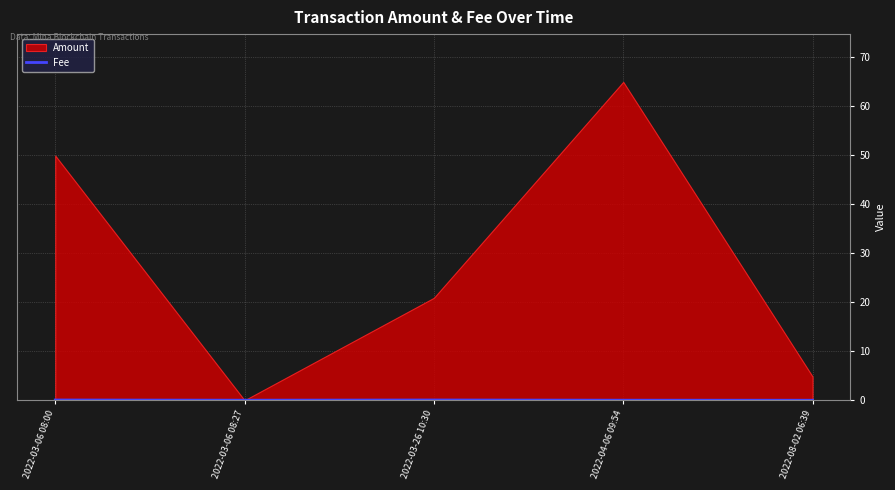

How many points are lower than both their immediate neighbors (excluding endpoints)?

1